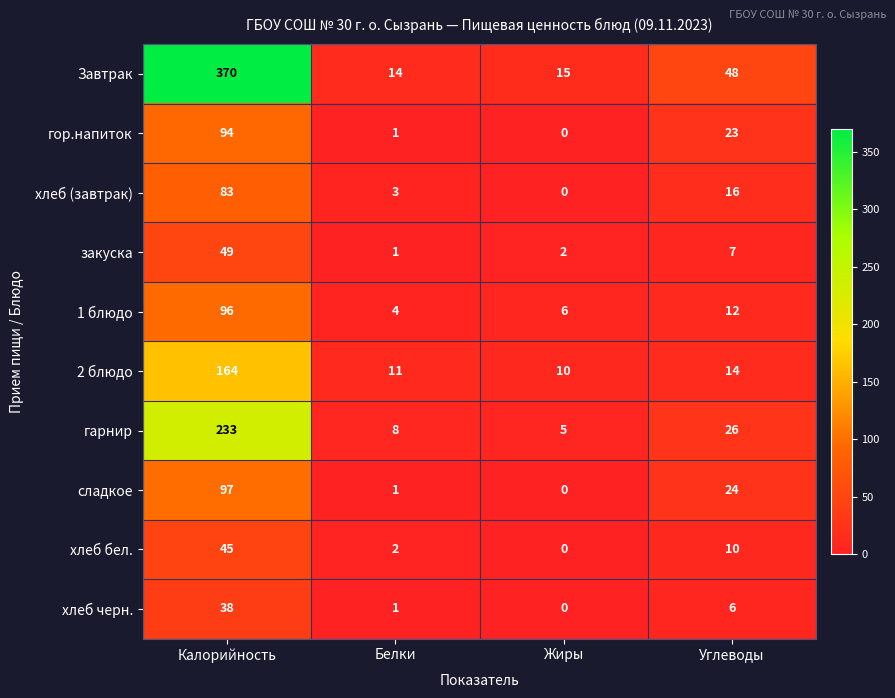

Which series has the largest range (max minus min)?

Завтрак